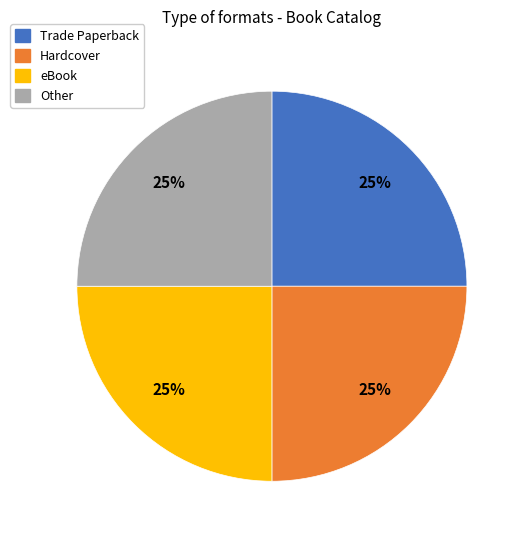

Is there a majority slice in this chart?

No